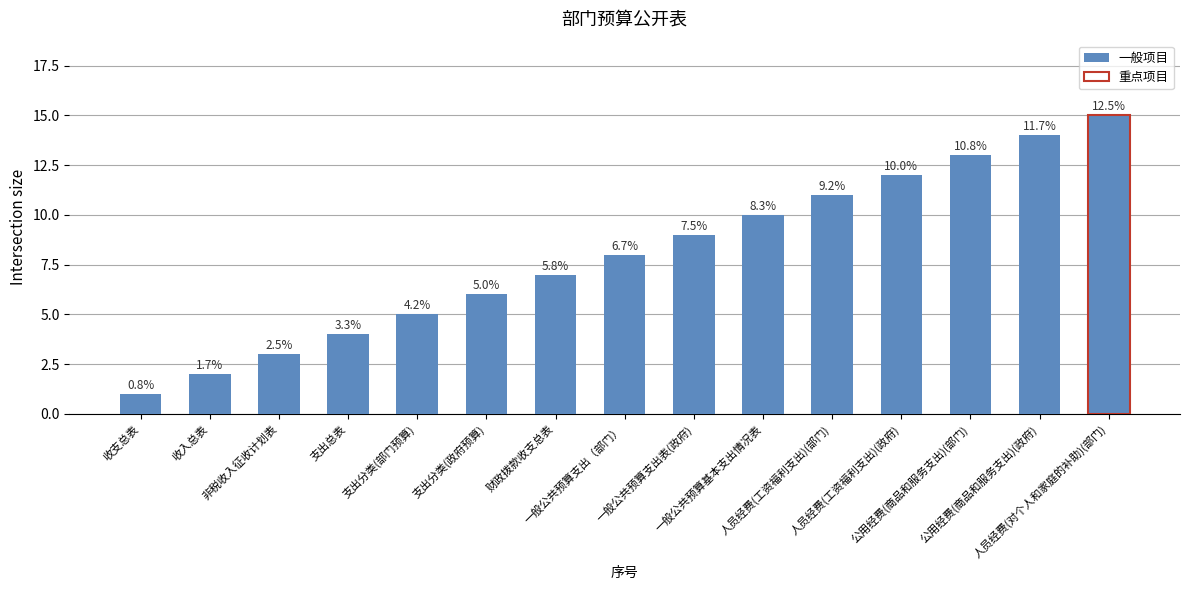

Which category has the lowest value across all series?

收支总表